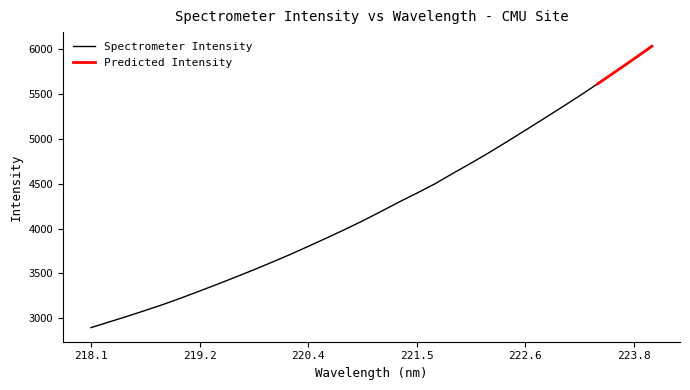

What is the label of the 21st point from the left?

221.8812